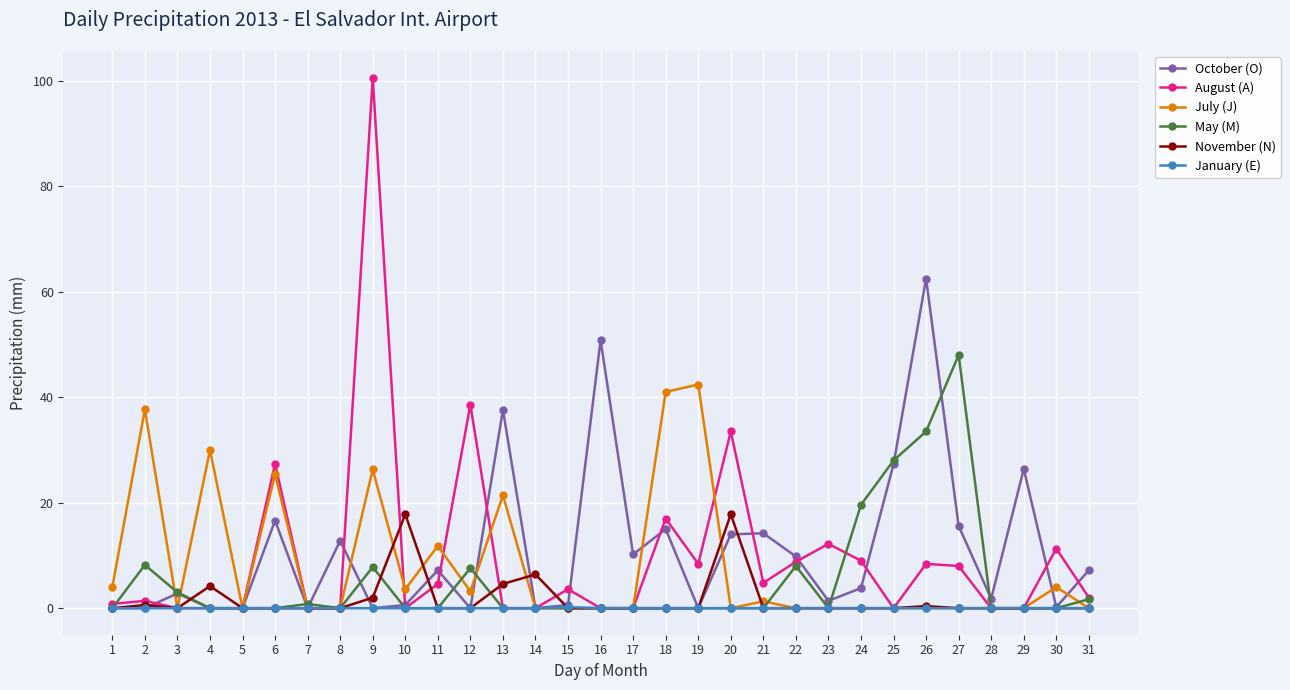

Which series has the widest spread of values?

August (A)